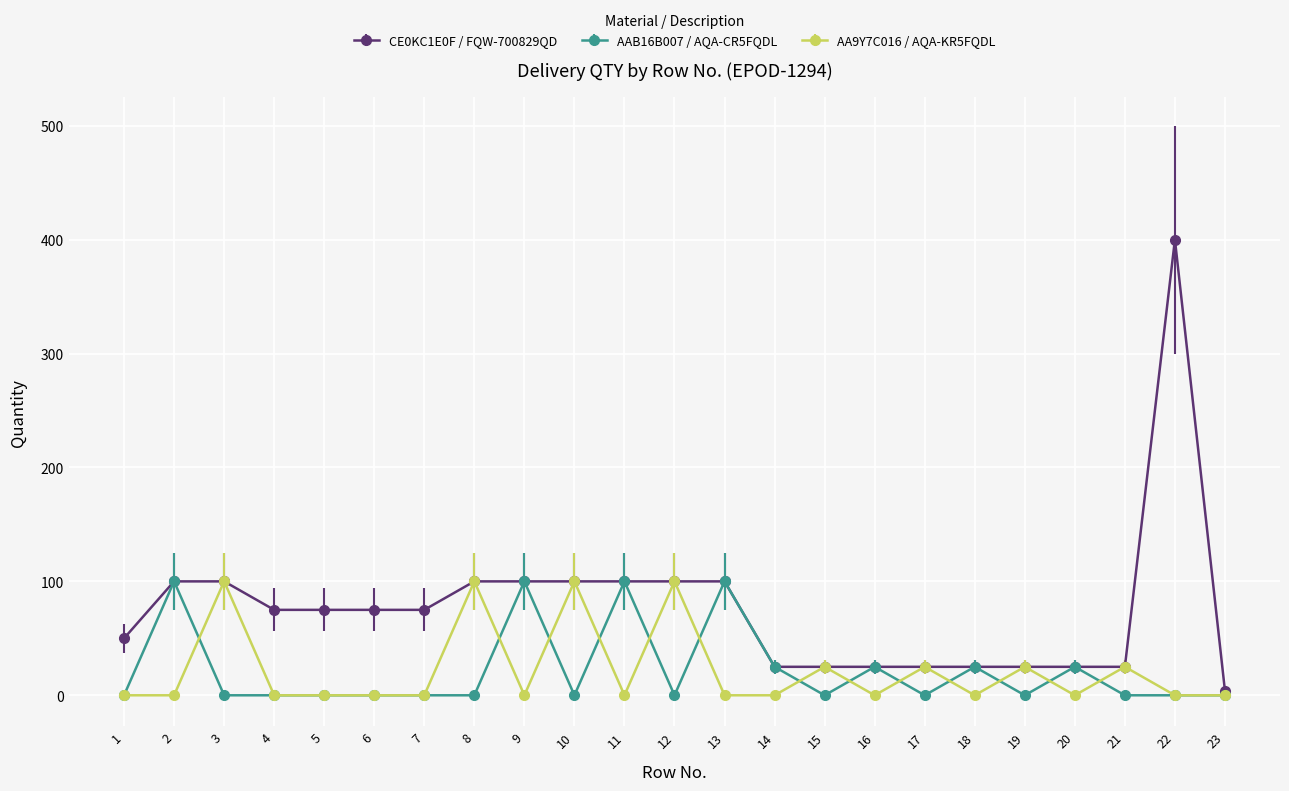

Which series has the largest range (max minus min)?

CE0KC1E0F / FQW-700829QD